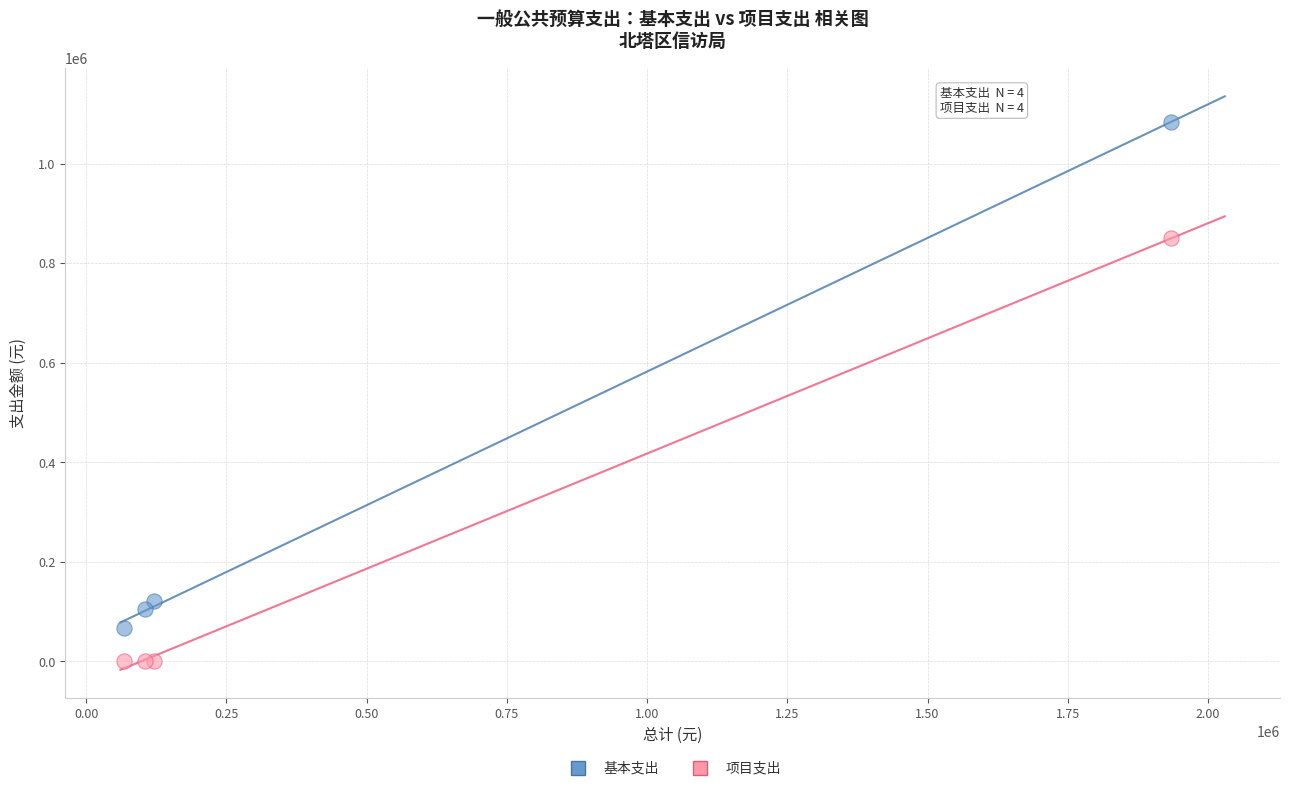

Across all series, what Y value is closest to 541617?

850000